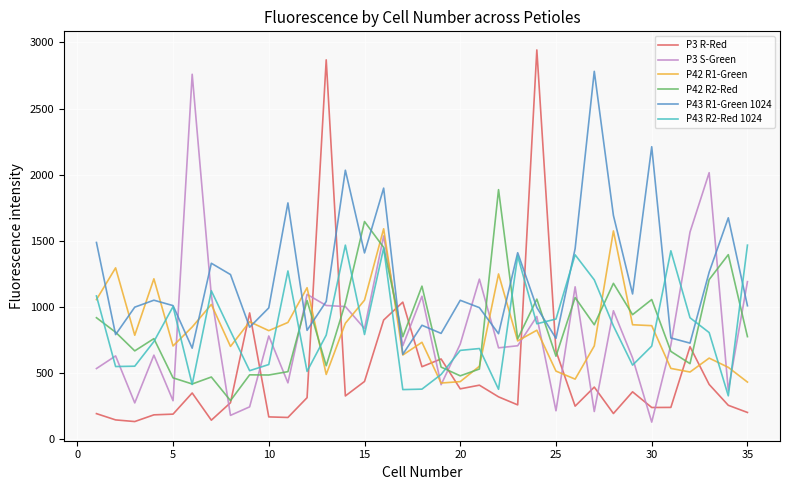

How many lines are shown in the chart?

6